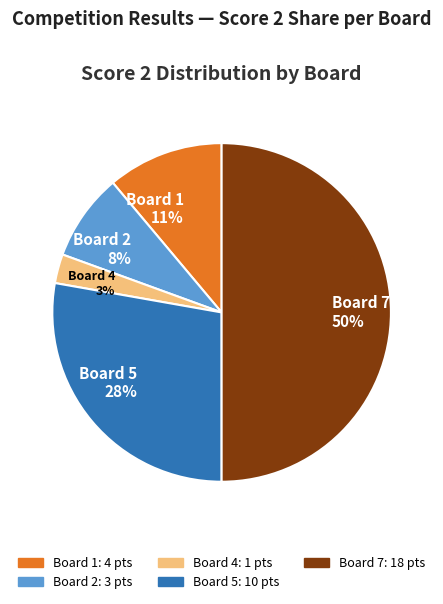

Is the sum of Board 5 28% and Board 1 11% greater than half?

No